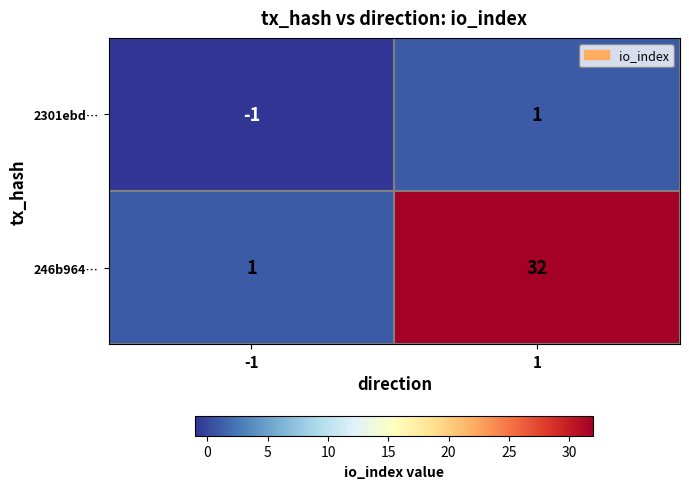

What is the sum of the 246b964… values at 1 and -1?

33